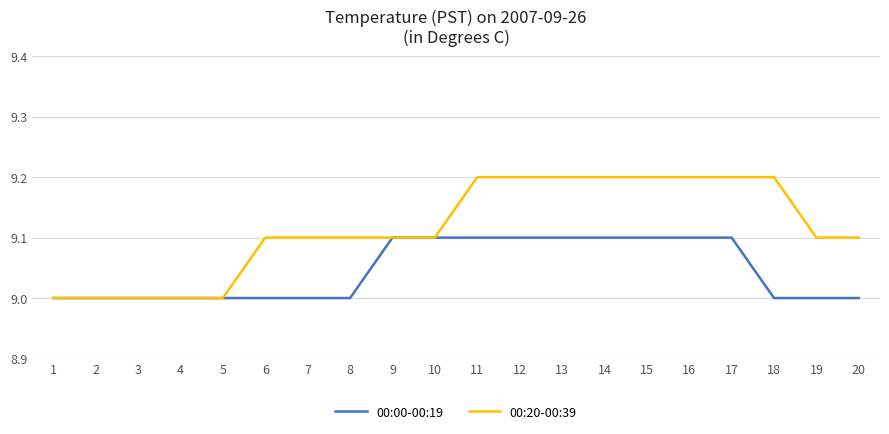

Is the value of 00:20-00:39 at 5 greater than the value of 00:00-00:19 at 9?

No